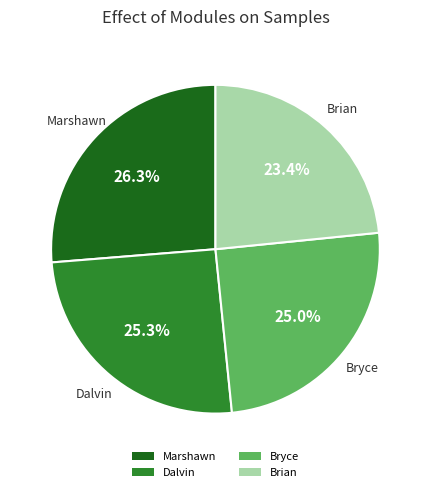

To the nearest percent, what is the combined percentage of Bryce and Brian?

48%